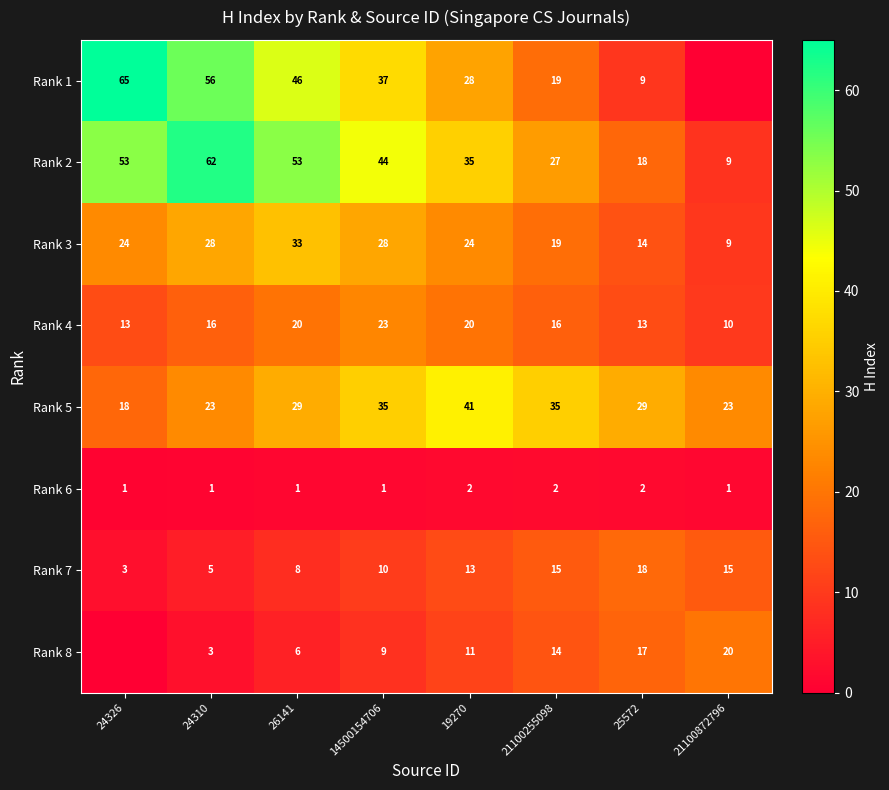

Count the number of categories in the chart.

8